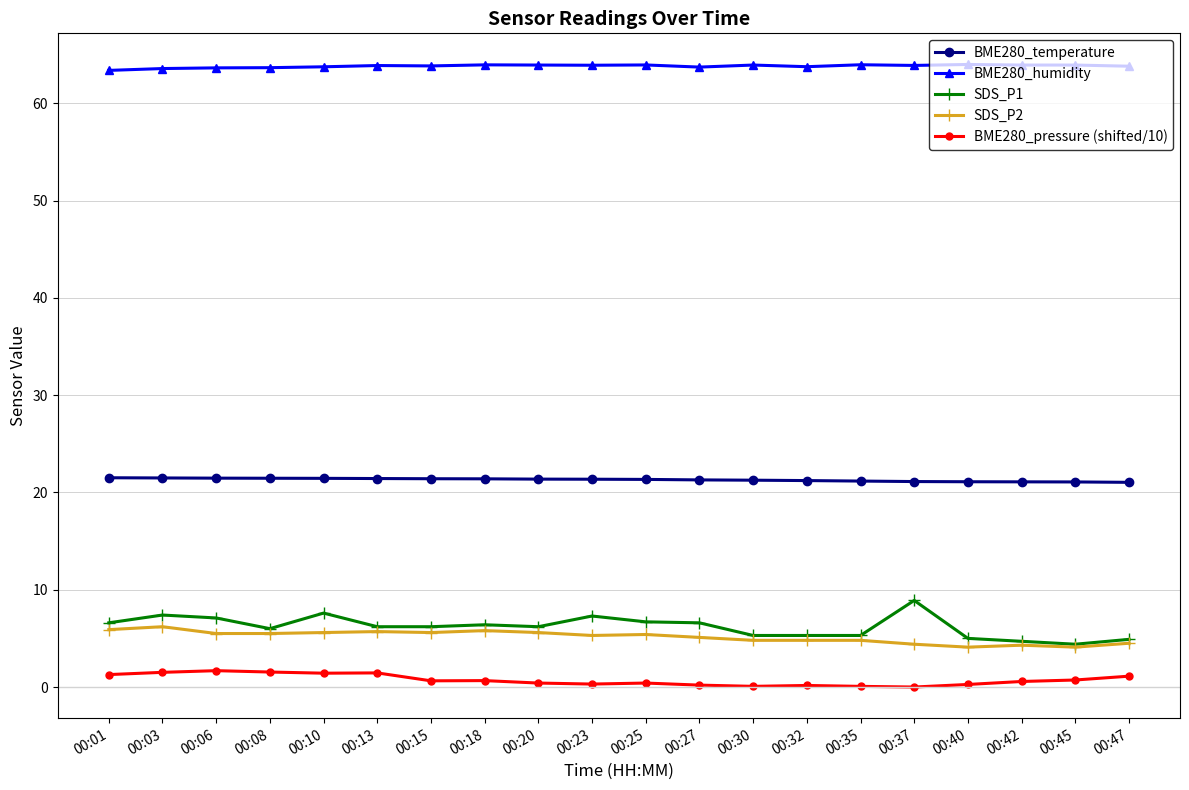

The value of SDS_P1 at 00:37 is 12.5. True or false?

False